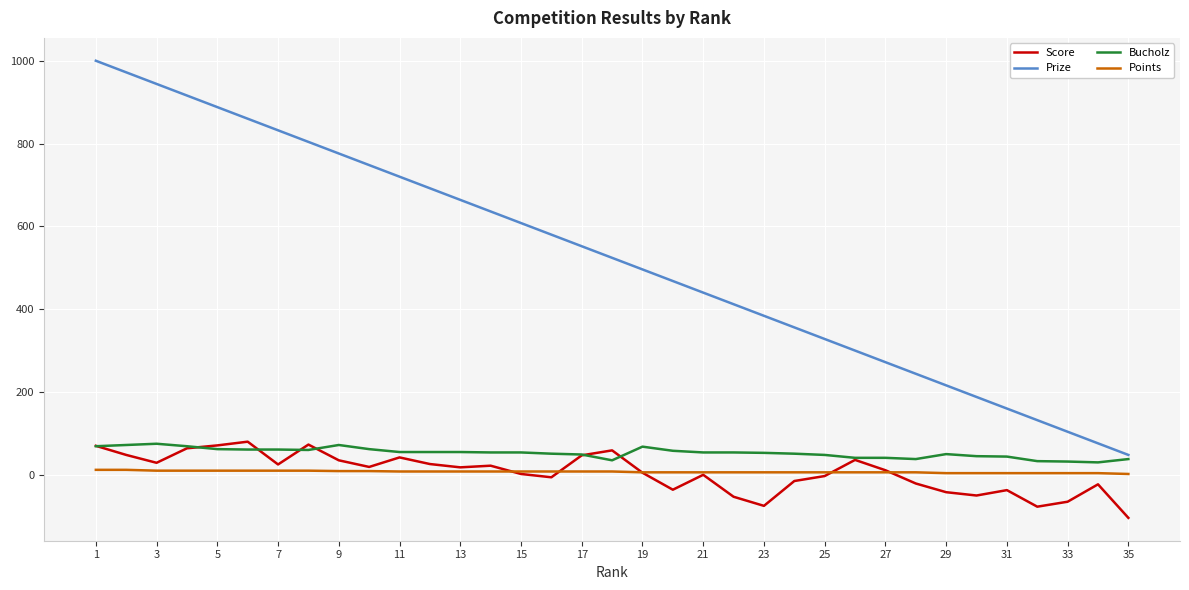

What is the minimum value for Score?

-104